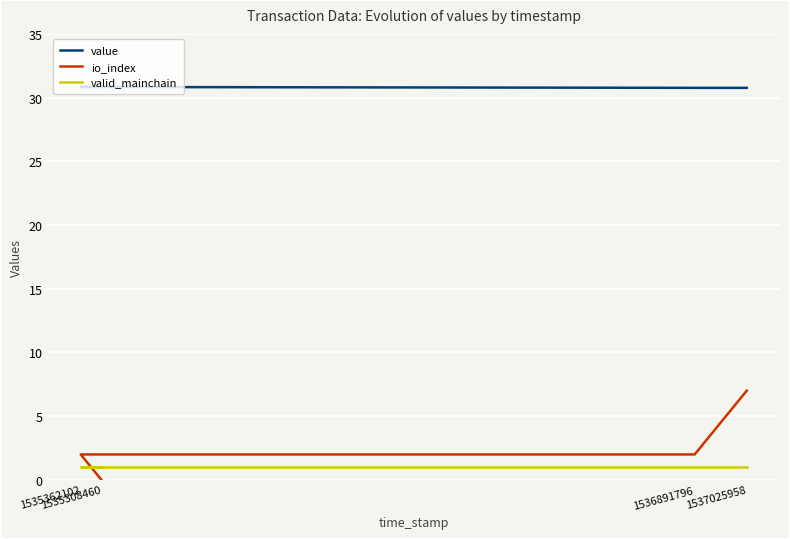

What are all the series names shown in the legend?

value, io_index, valid_mainchain